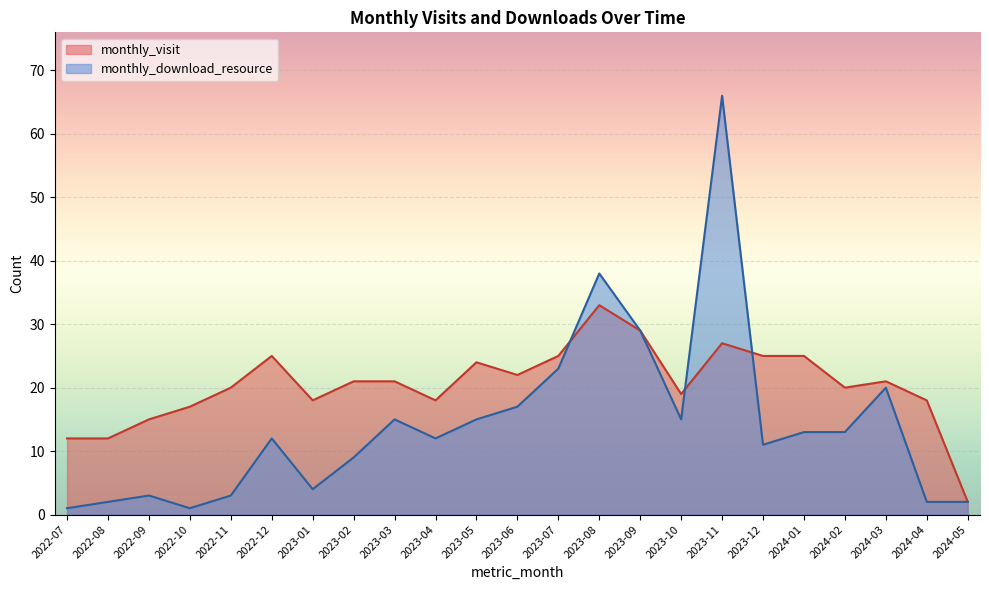

What position from the right is 2023-06?

12